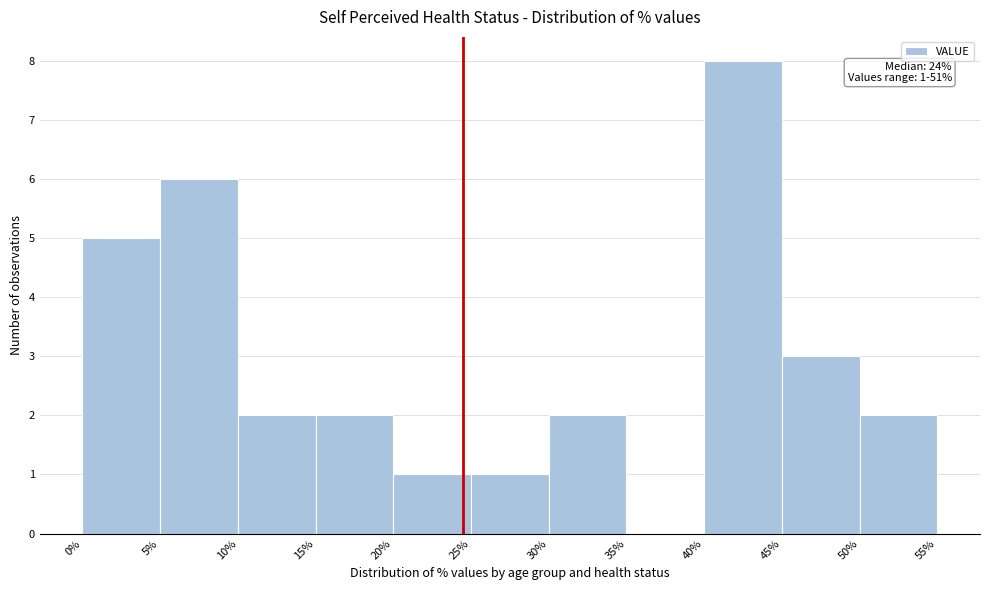

Over which range of the x-axis is the bar tallest?

40% to 45%